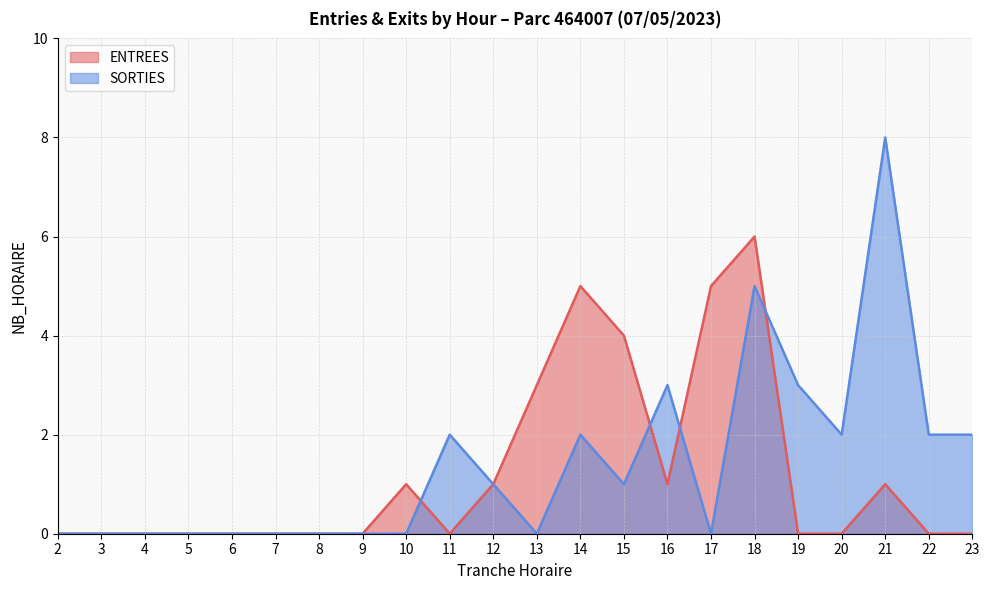

What is the value of the SORTIES point at the 22nd from the left?

2